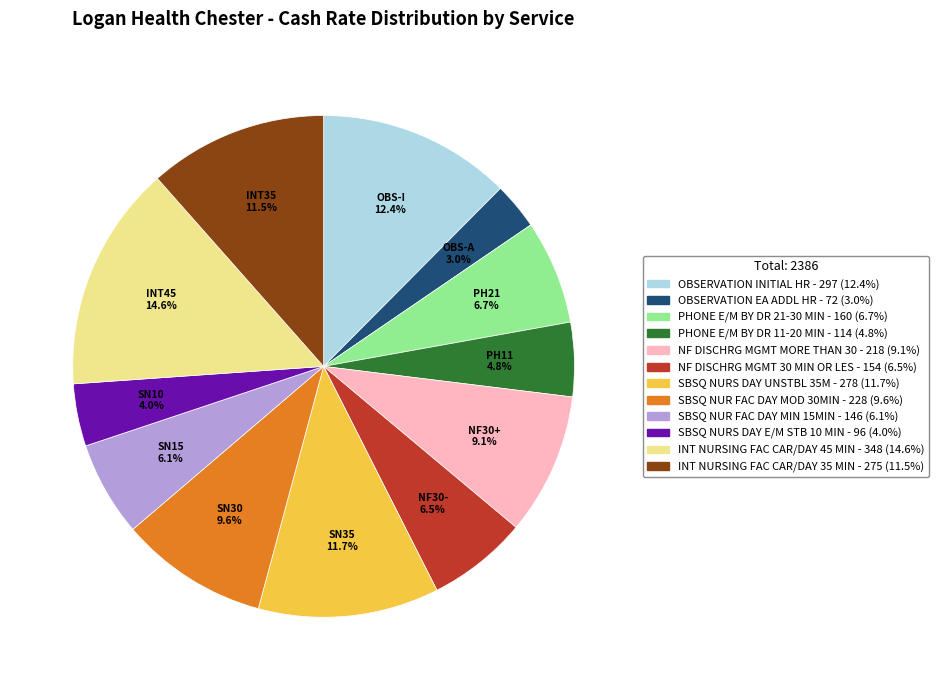

What is the ratio of the value at INT NURSING FAC CAR/DAY 35 MIN to the value at NF DISCHRG MGMT MORE THAN 30?

1.3